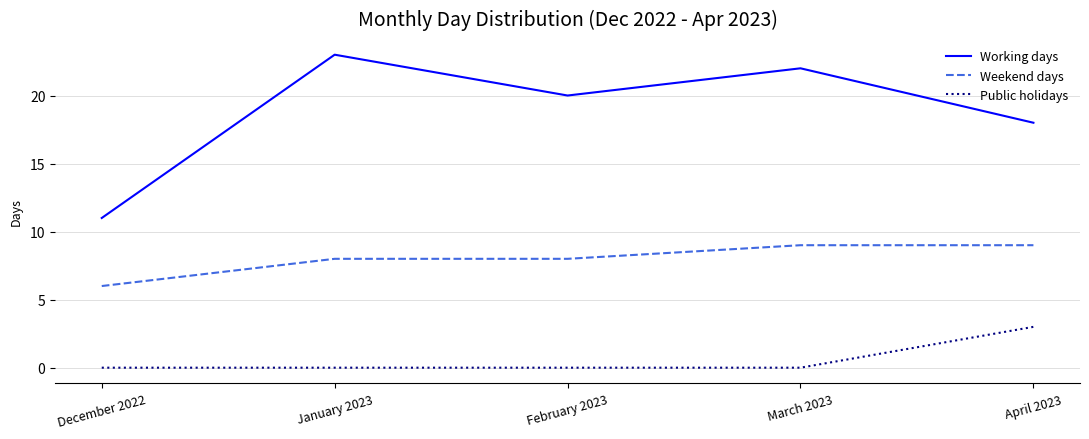

Is it true that Public holidays equals 1 at January 2023?

False